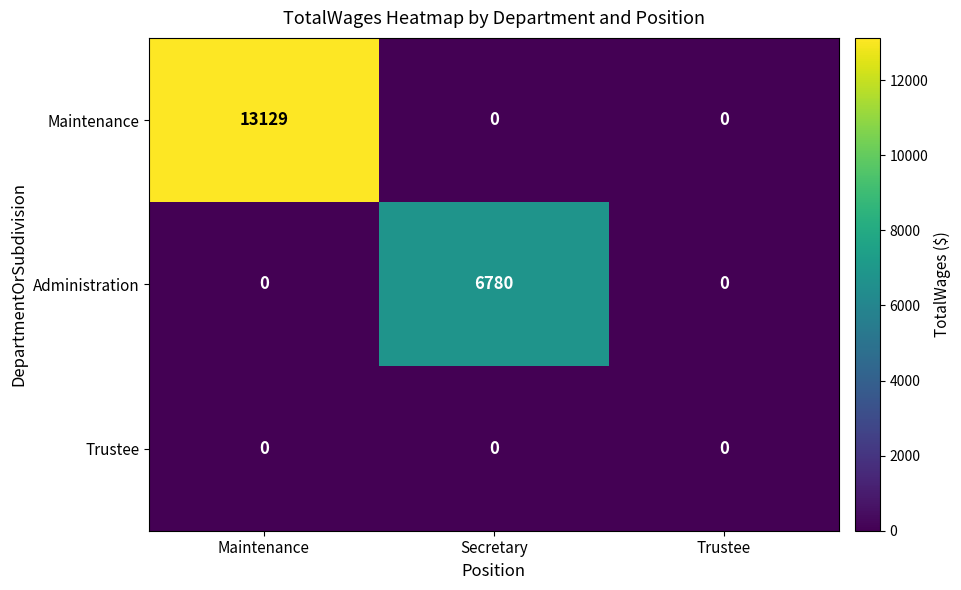

Between Secretary and Trustee, which series saw the biggest shift?

Administration